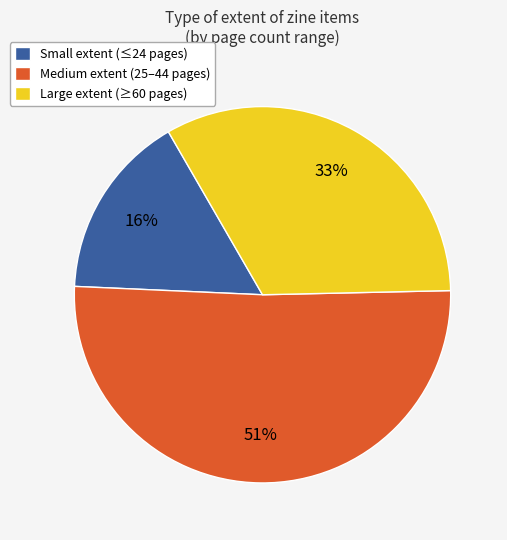

Count the number of slices in the pie.

3